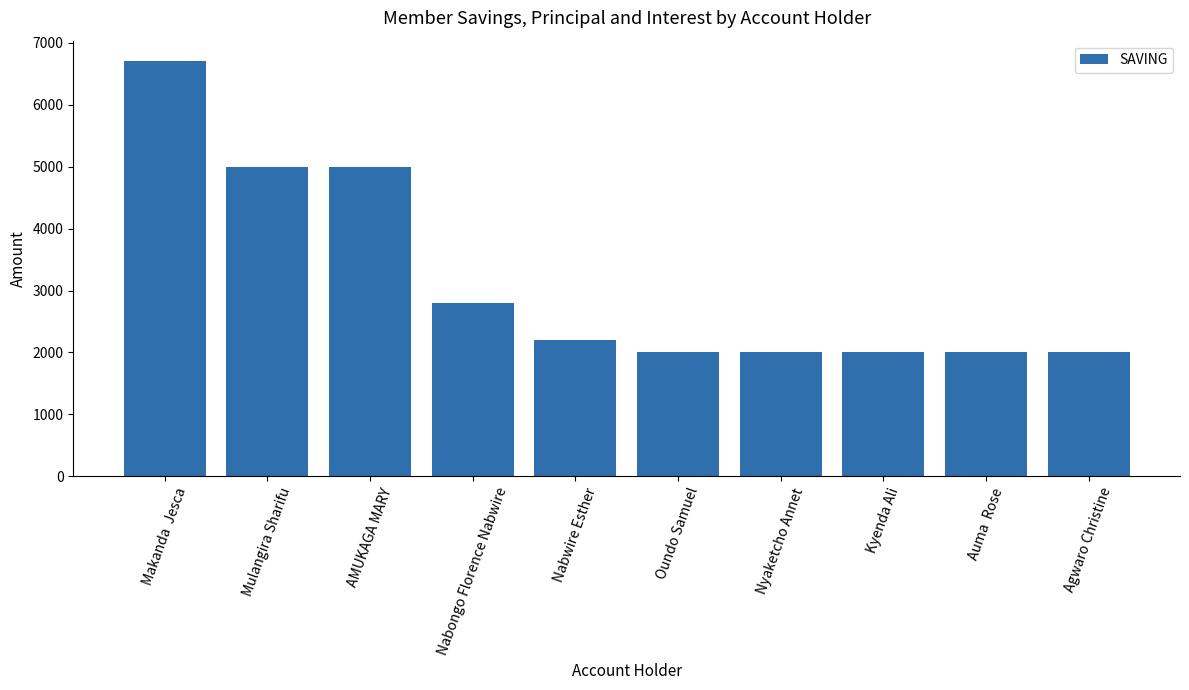

What position from the left is Kyenda Ali?

8